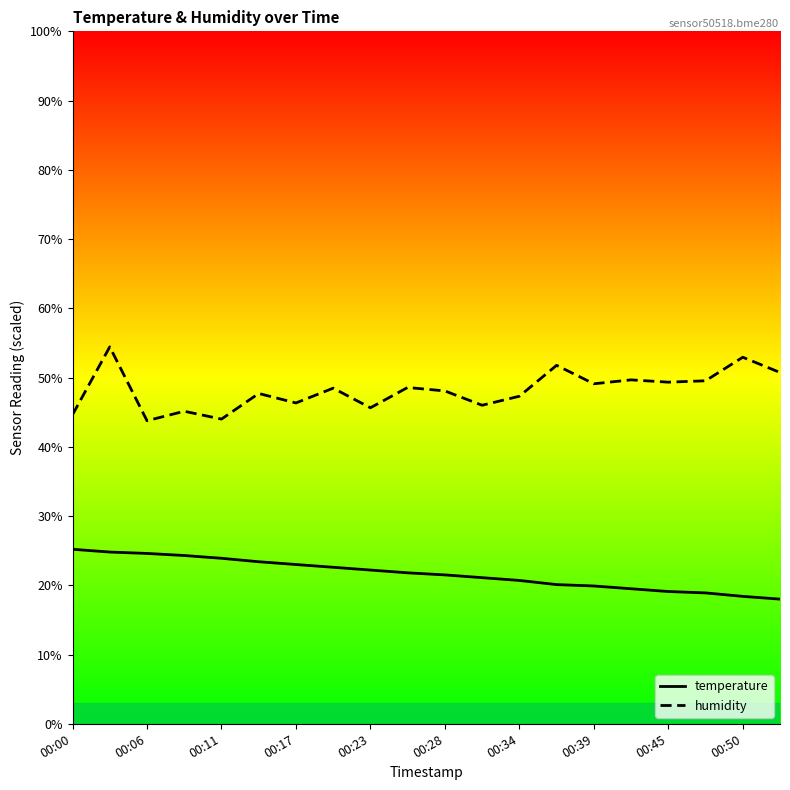

Which series has the largest range (max minus min)?

humidity